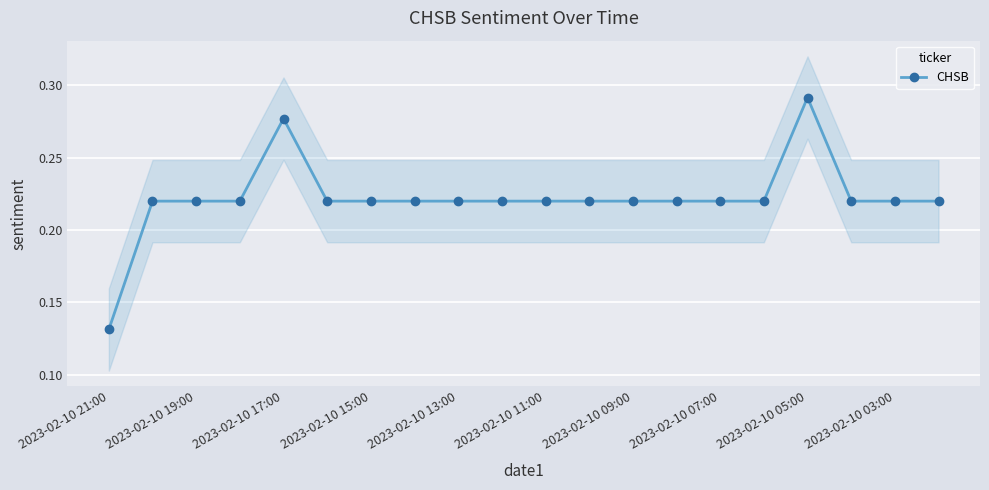

Count the CHSB values in the range 0 to 1.

20